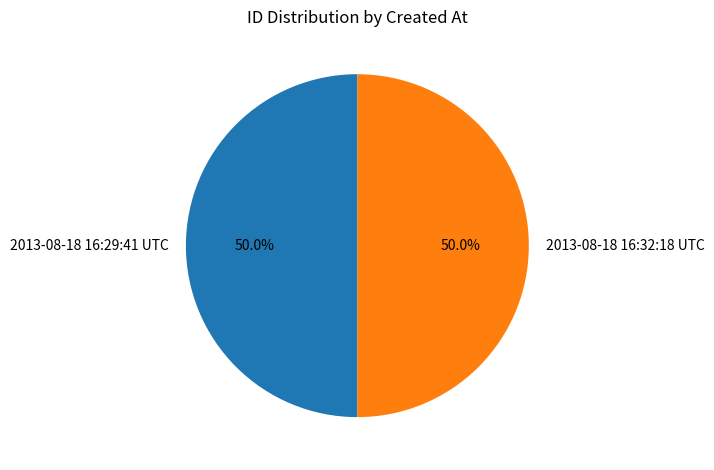

Approximately how many times larger is the value at 2013-08-18 16:32:18 UTC compared to 2013-08-18 16:29:41 UTC?

1.0